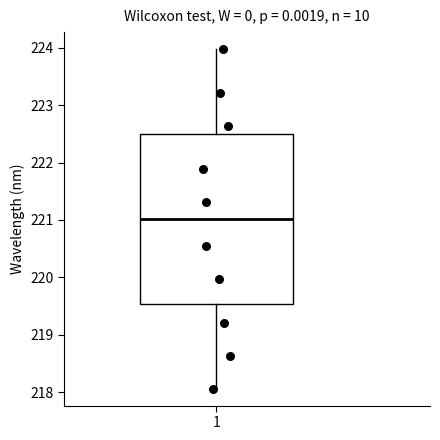

Read this box plot against the y-axis: the position of the median line, the range covered by the box, and the ends of both whiskers. The values are not printed on the chart, so give them approximately, as read against the axis.

median 221.0, box 219.5 to 222.5, whiskers 218.1 to 224.0